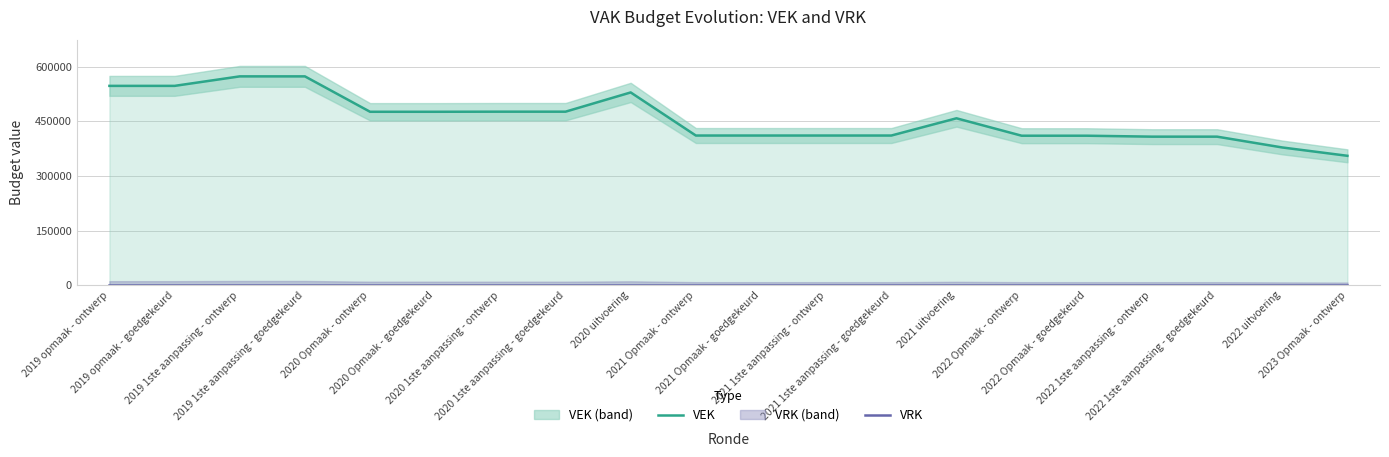

Is the value of VEK at 2021 1ste aanpassing - goedgekeurd greater than the value of VRK at 2020 uitvoering?

Yes